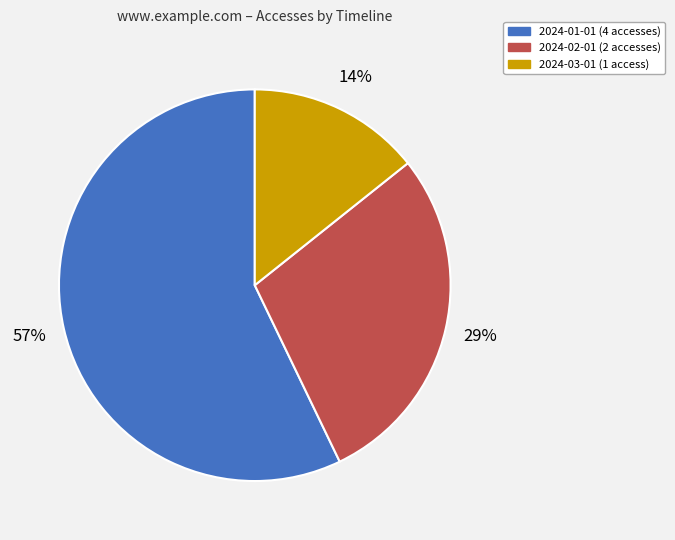

Do 2024-01-01 (4 accesses) and 2024-03-01 (1 access) together represent more than half of the pie?

Yes